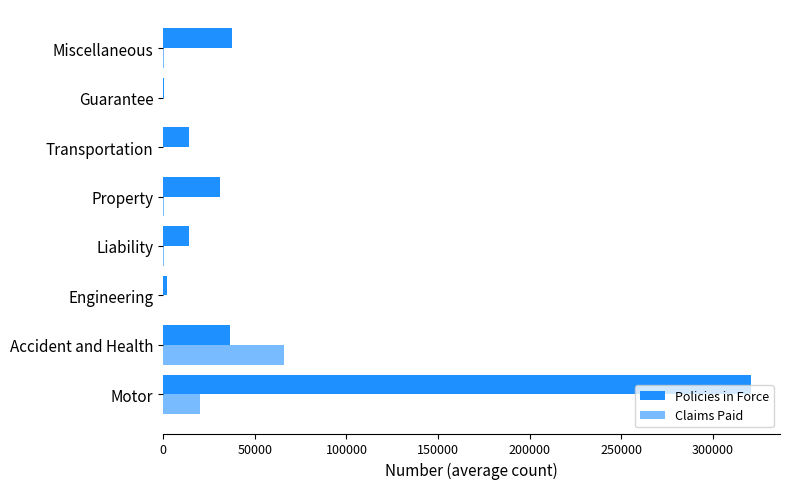

Reading right to left, extract all data points from this chart.

Policies in Force: 37408	274	13897	31026	14228	1926	36551	320511
Claims Paid: 454	6	34	333	301	30	66128	19884